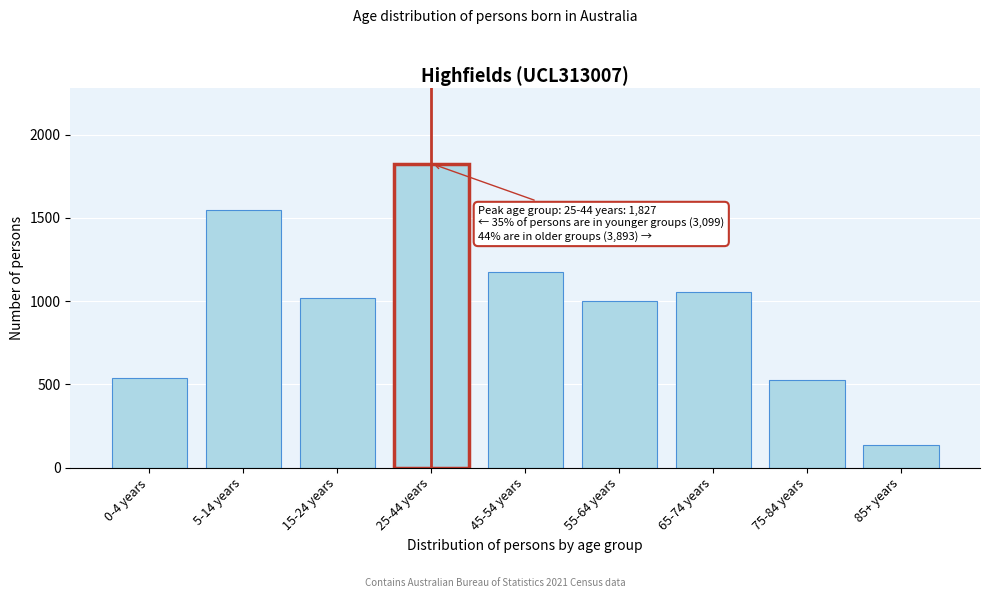

What value does the data have at 5-14 years?

1546